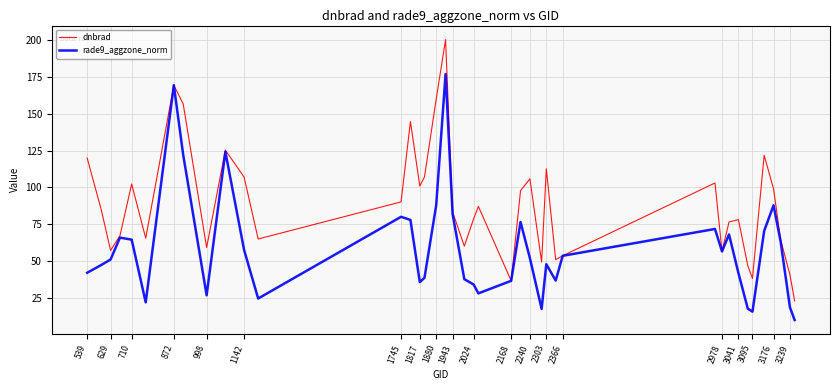

What is the sum of all rade9_aggzone_norm values?

2338.5